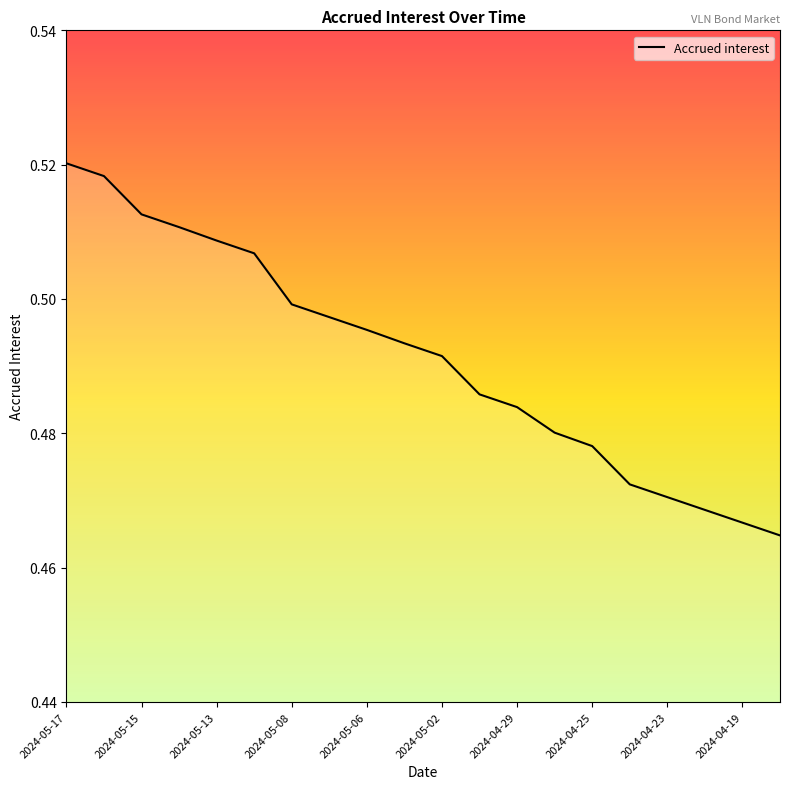

How many values are between 0 and 1?

20